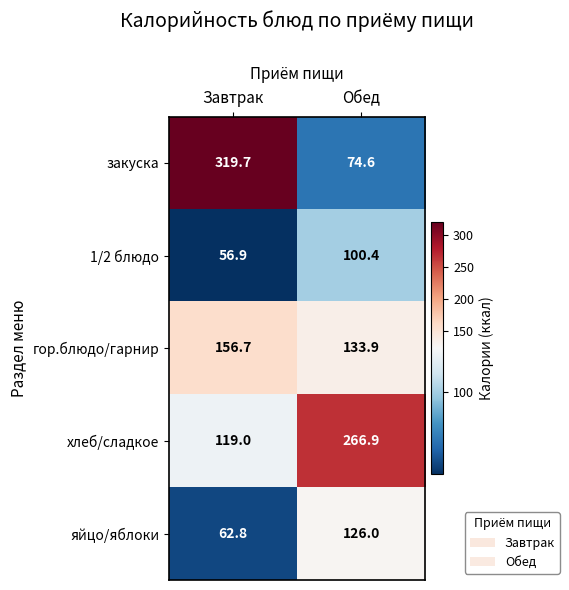

How many values in the хлеб/сладкое series are below 266?

1